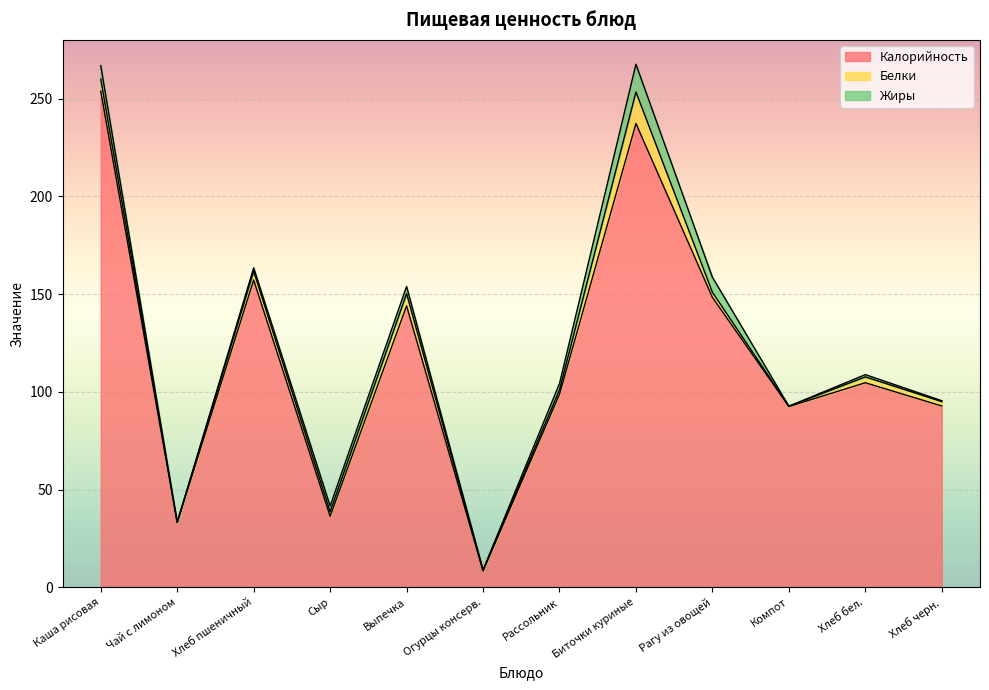

Is it true that Калорийность equals 223.2 at Хлеб пшеничный?

False